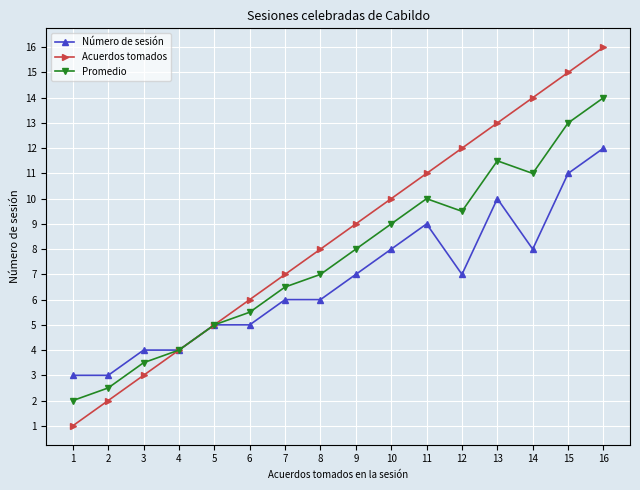

What is the maximum value for Acuerdos tomados?

16.0